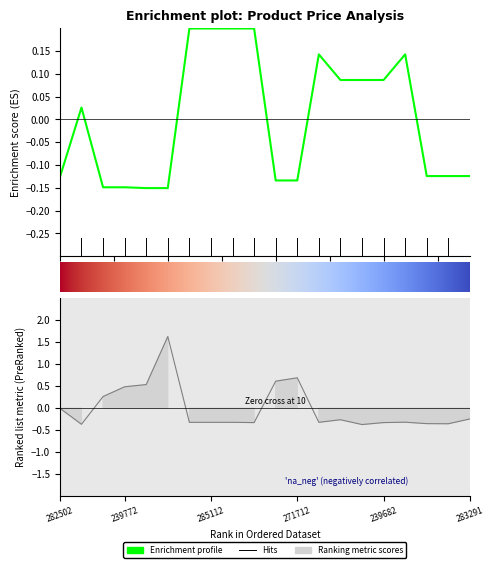

What position from the right is 239772179?

17